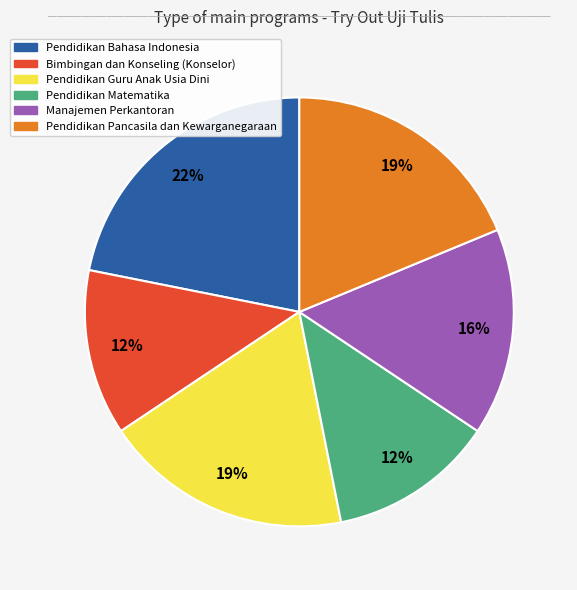

What is the largest slice in the pie chart?

Pendidikan Bahasa Indonesia